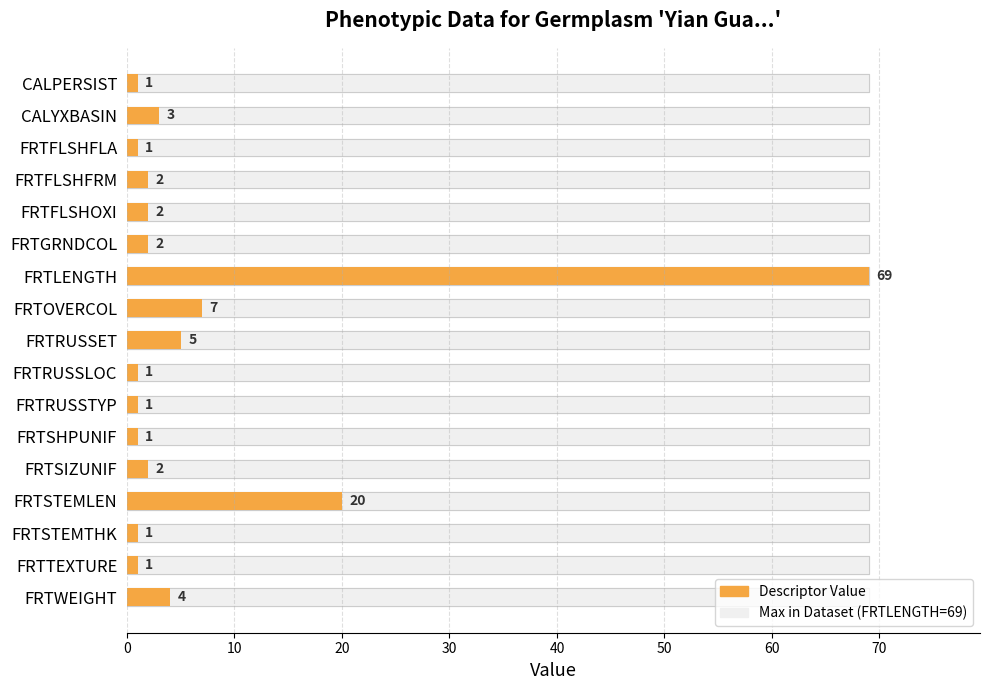

Is the value of Maximum Value at 80 greater than the value of Descriptor Value at 14?

No